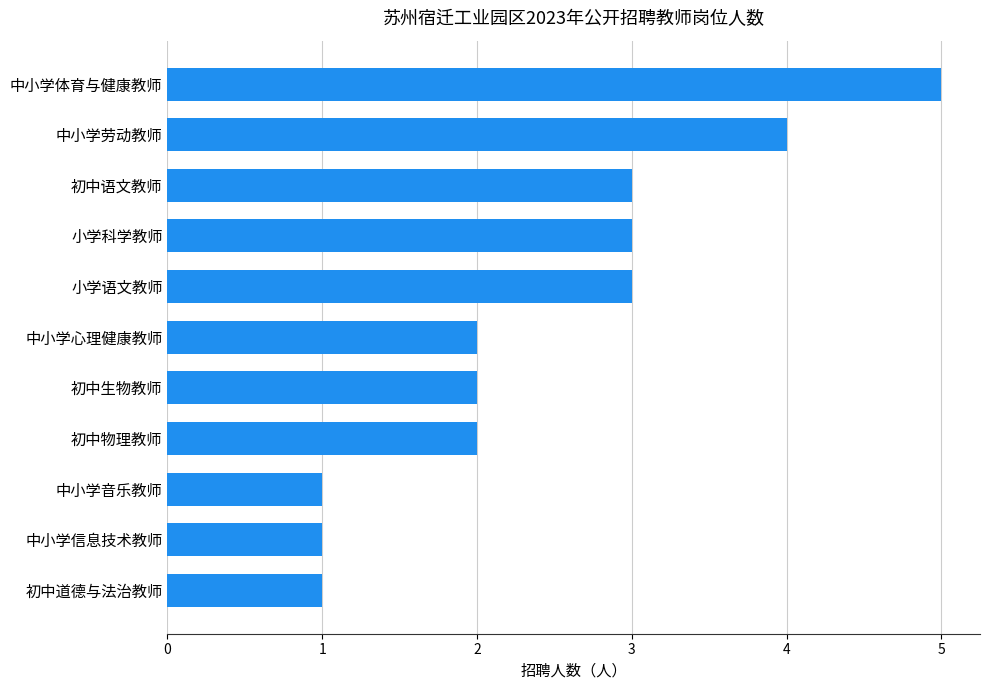

Is it true that the value at 小学科学教师 is 1?

False